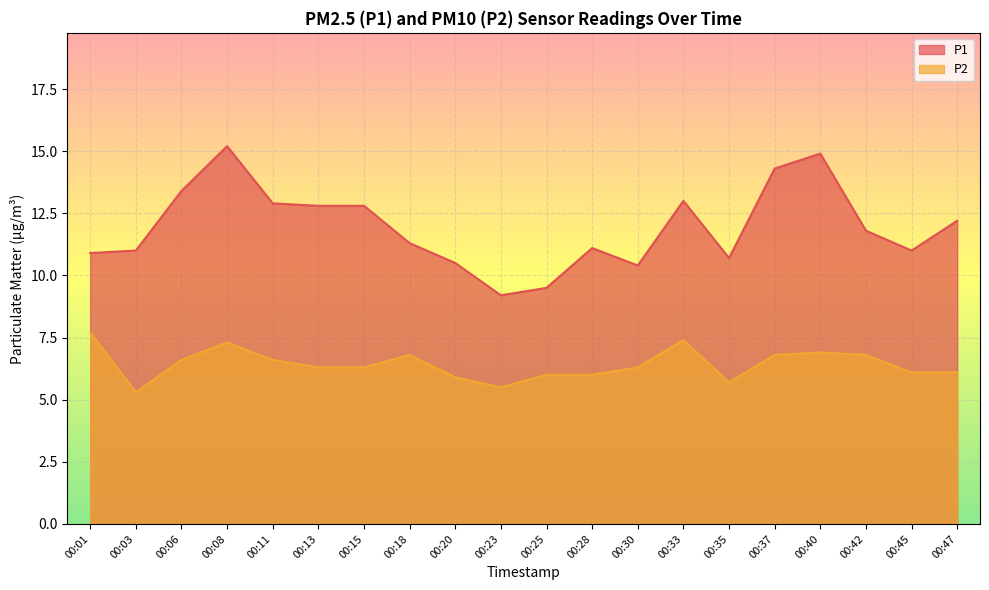

At which category does P2 reach its first local valley?

00:03